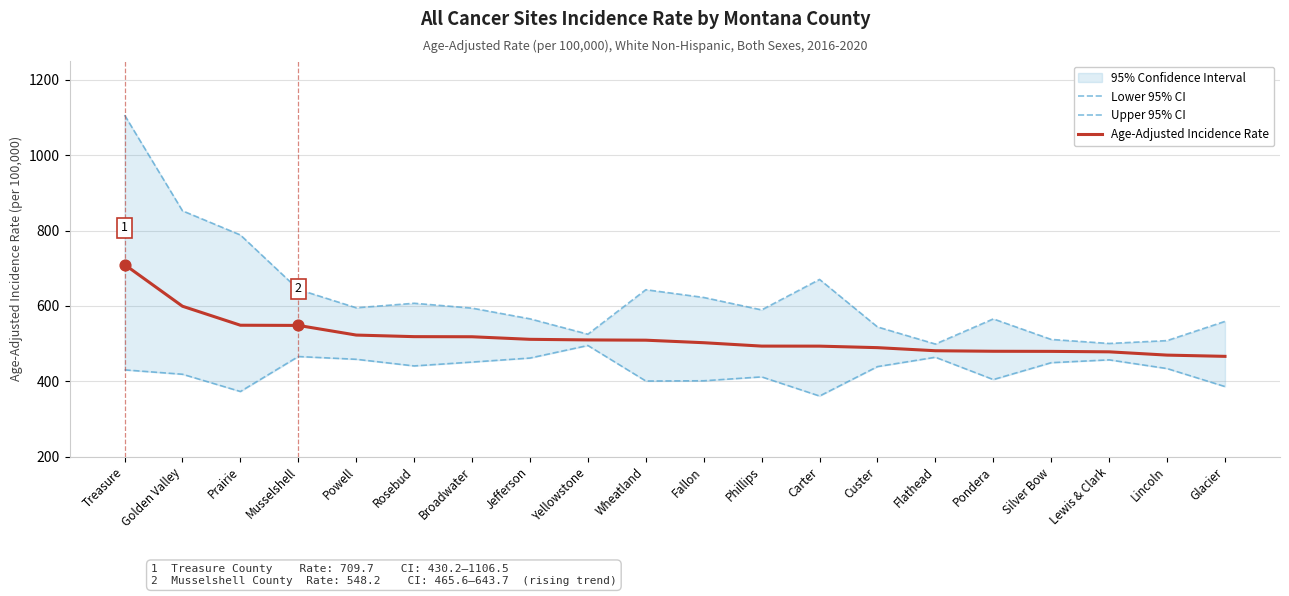

Which series has the widest spread of Y values?

Upper 95% CI